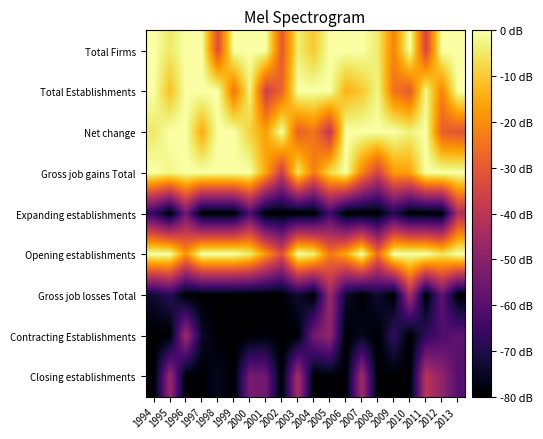

What is the total value across all series at 2008?

-380.9